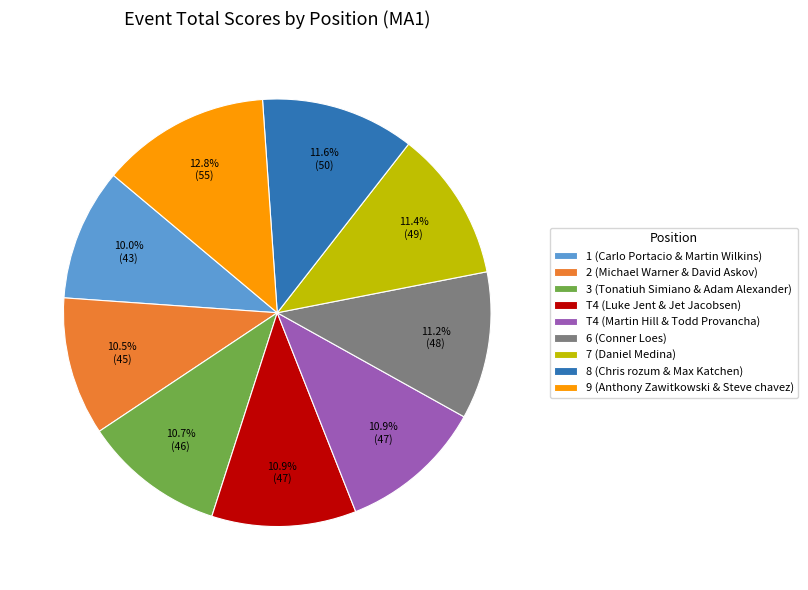

The 6 (Conner Loes) slice represents 3% of the pie. True or false?

False